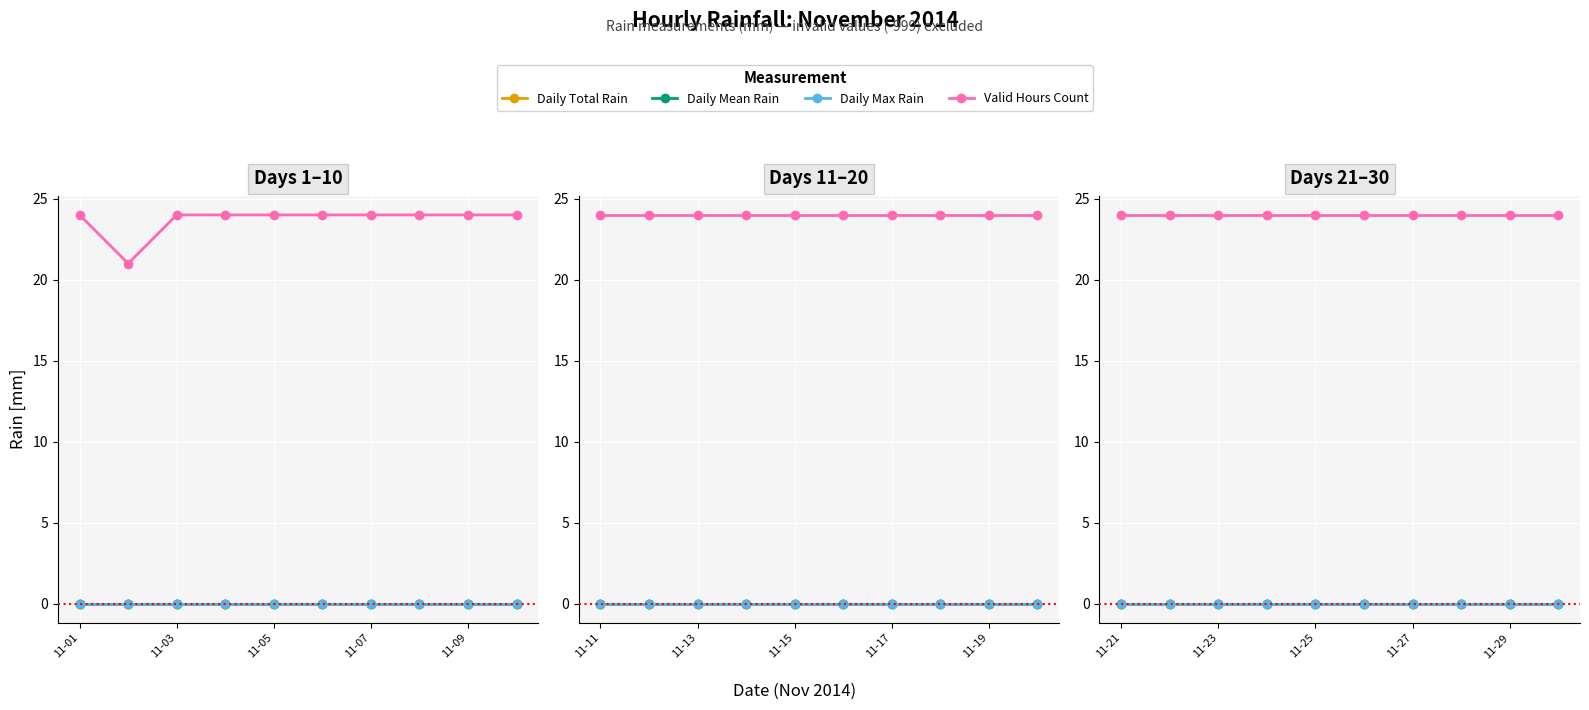

What is the greatest value displayed?

24